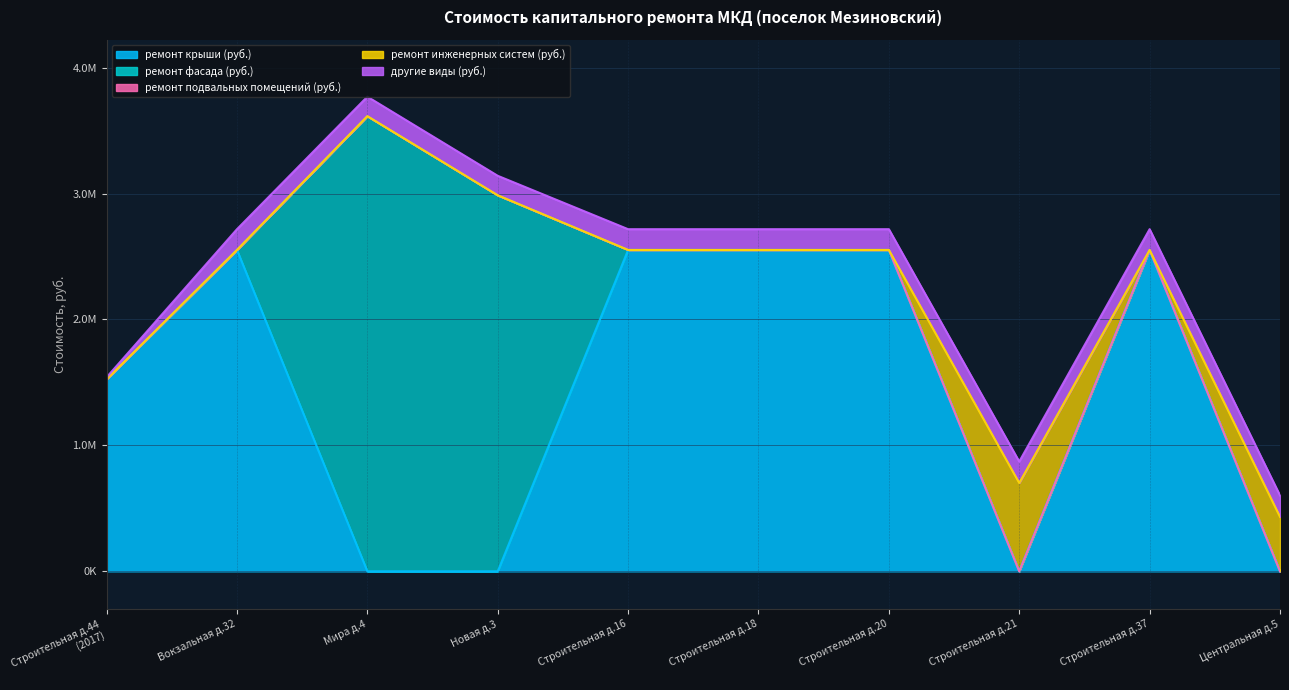

Which series changed the most between Строительная д.44
(2017) and Центральная д.5?

ремонт крыши (руб.)